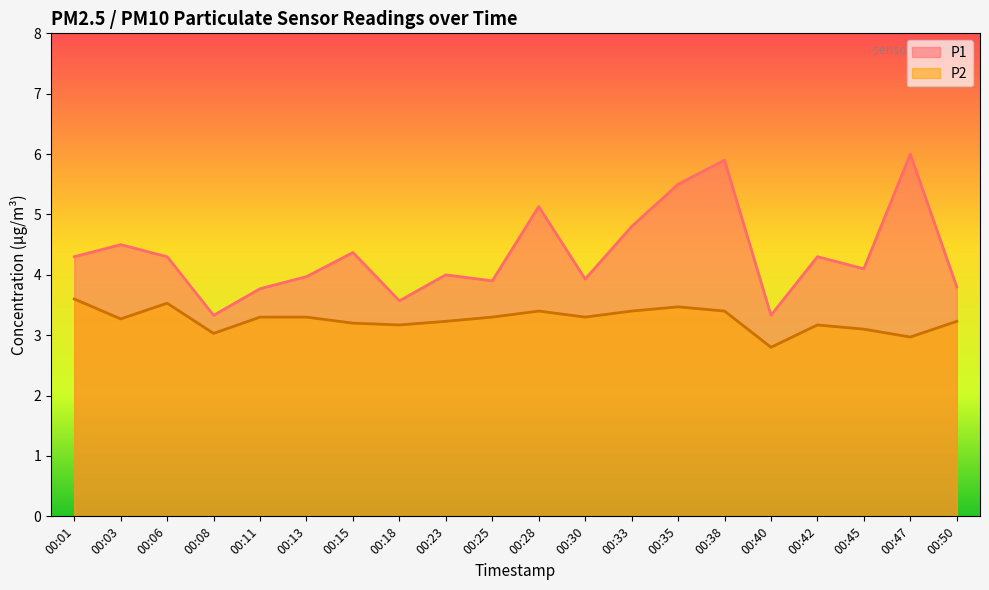

Where does the P2 series first go above 3?

00:01